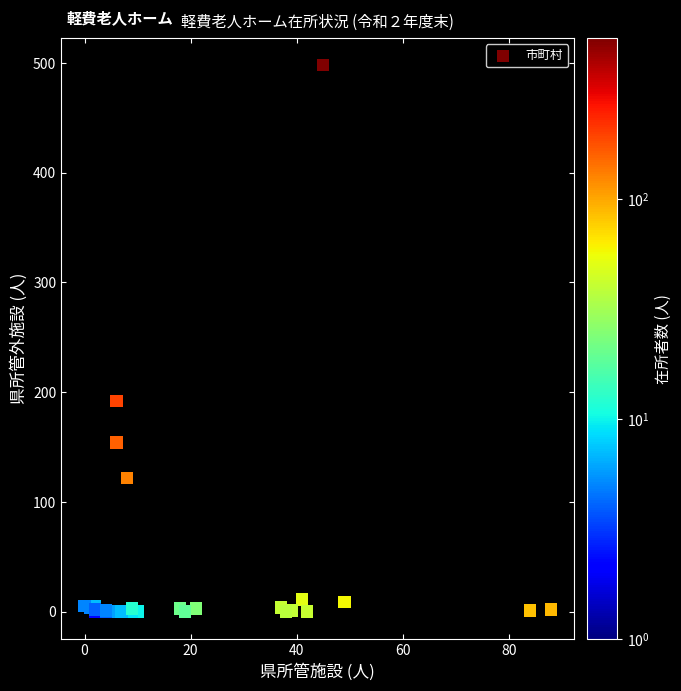

What Y value in the scatter plot is closest to 249?

192